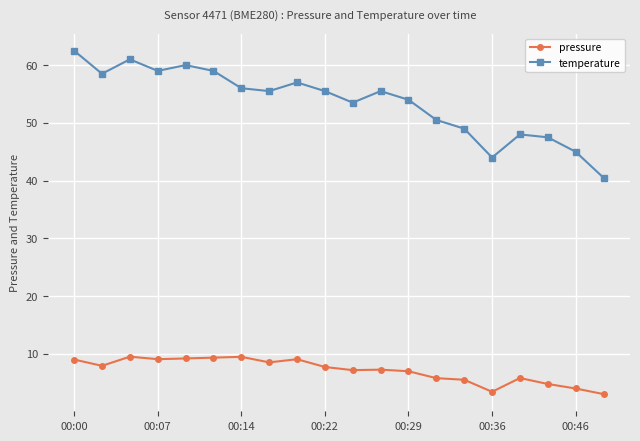

What is the value of the temperature point at the 10th from the left?

55.5